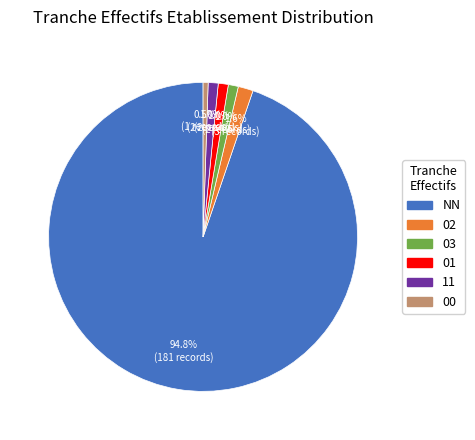

Which category has the biggest portion of the pie?

NN